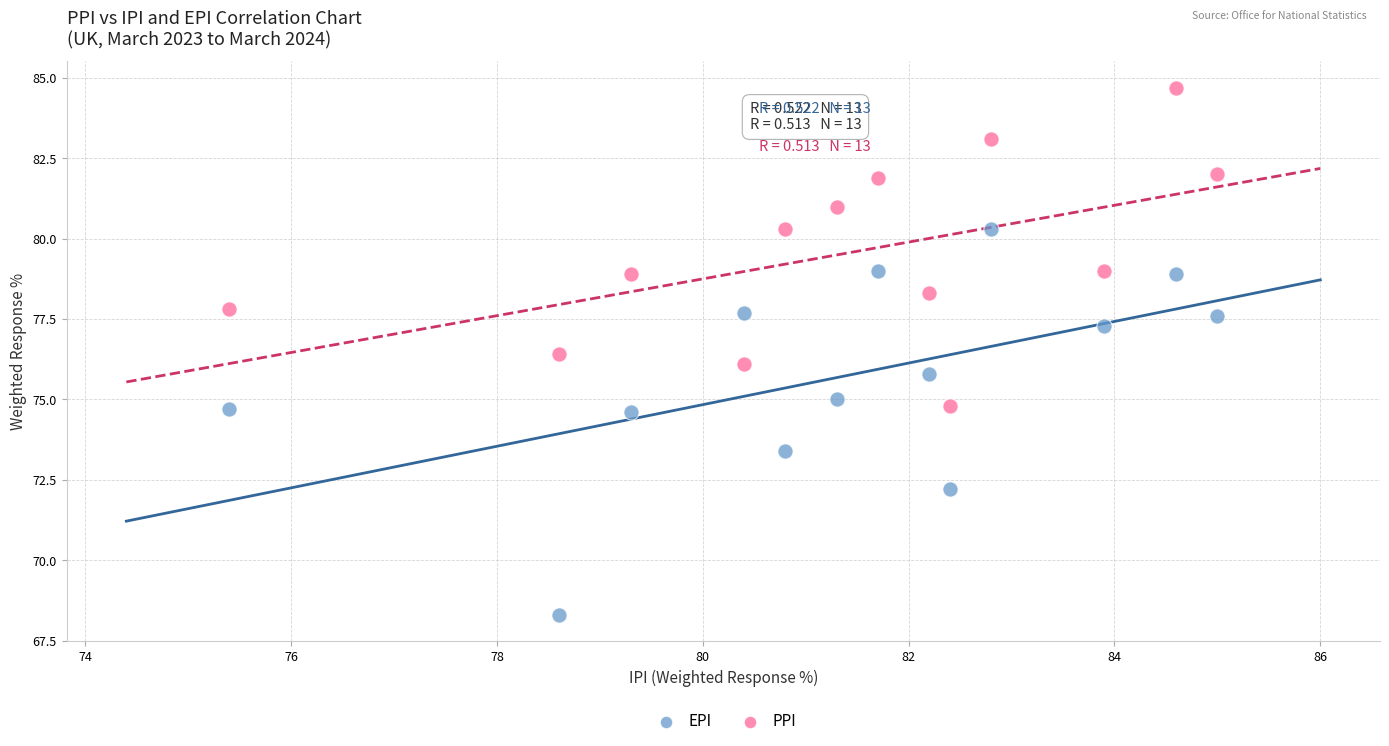

Which series reaches the minimum Y coordinate?

EPI